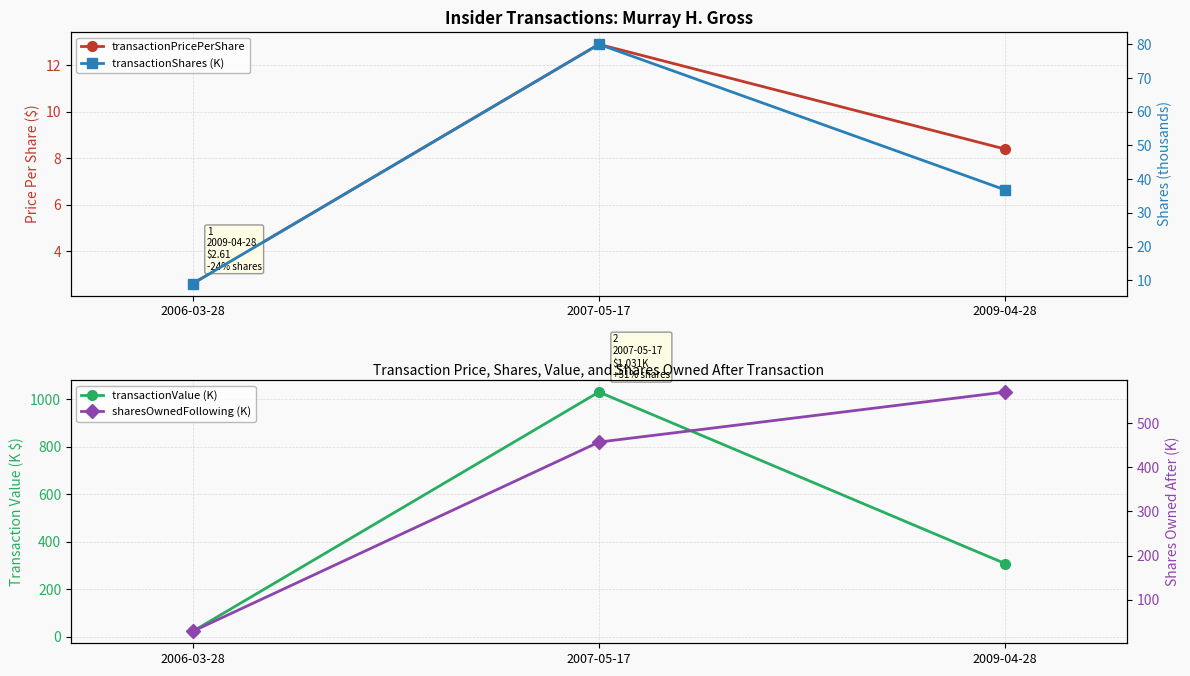

What position from the left is 2006-03-28?

1